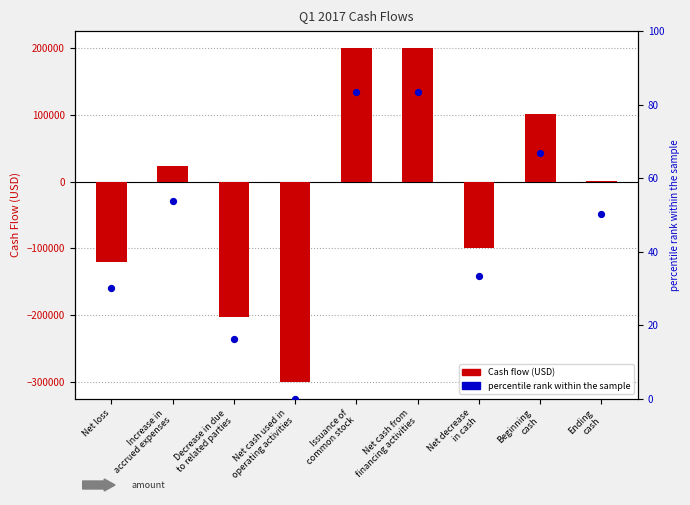

At which category is the sum across all series the highest?

Issuance of
common stock